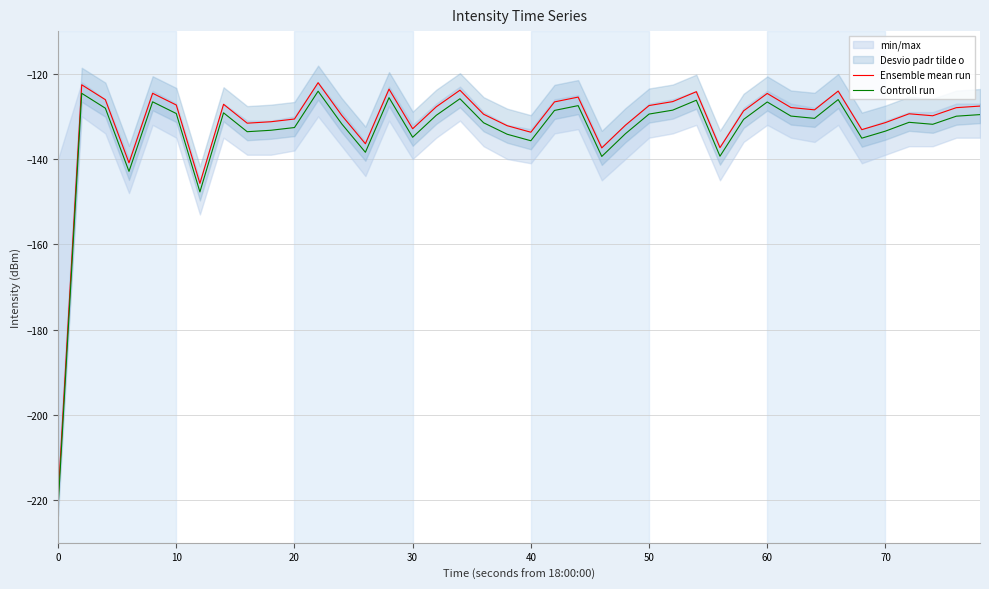

True or false: Controll run and Ensemble mean run cross at least once.

False